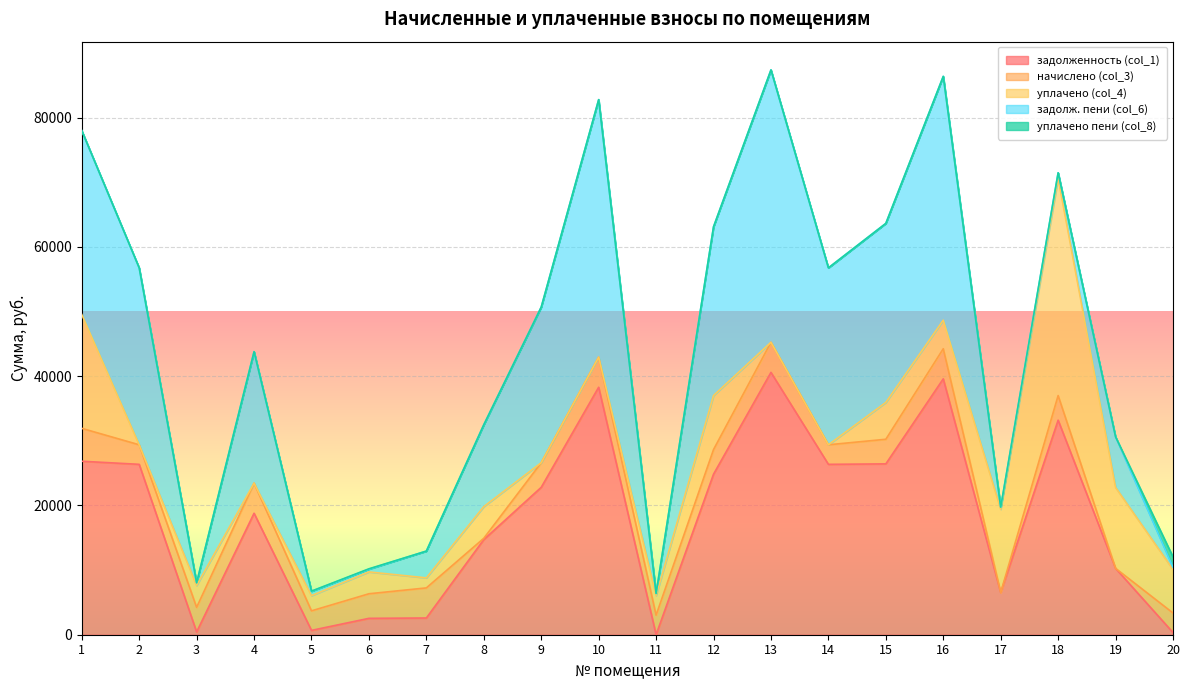

Which series has the largest range (max minus min)?

задолж. пени (col_6)